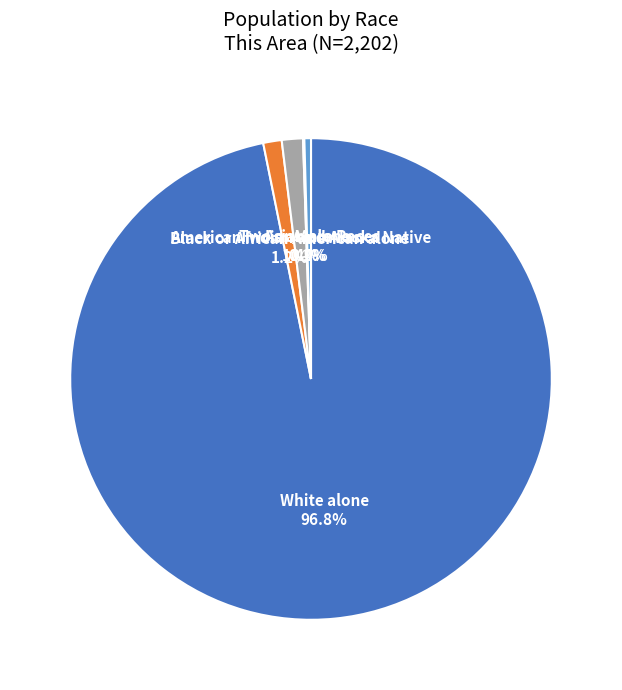

Which slice represents more than half of the pie?

White alone